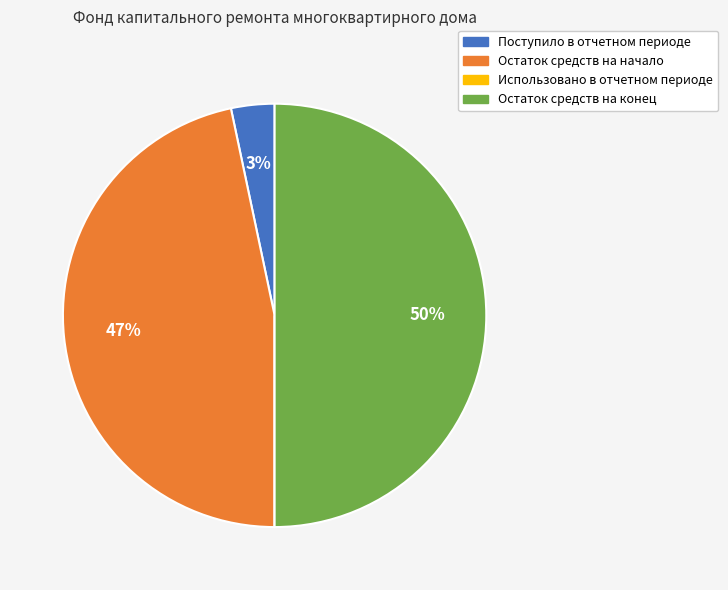

To the nearest percent, what portion does Поступило в отчетном периоде represent?

3%